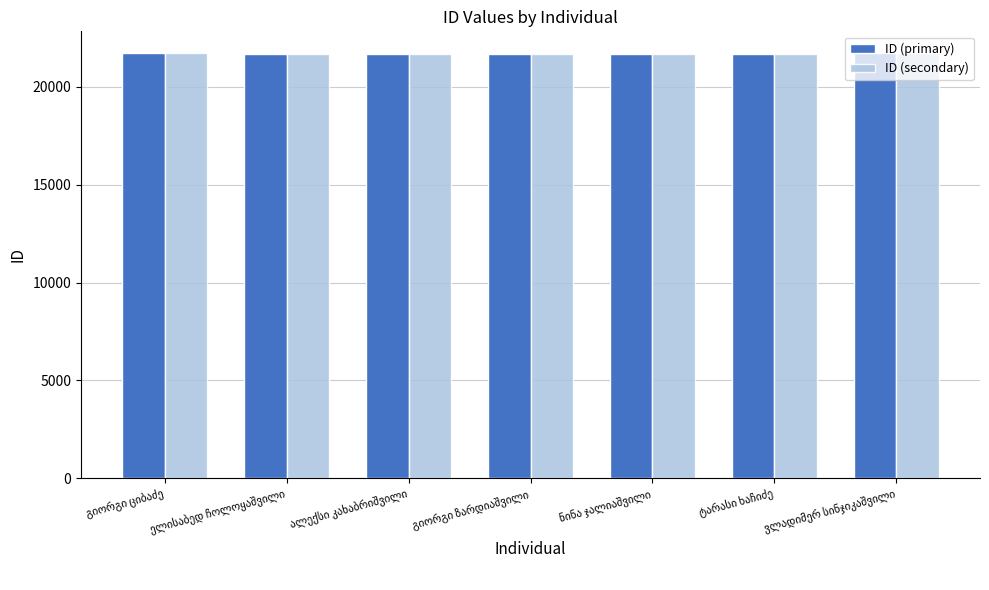

What is the average value of the ID (secondary) series?

21701